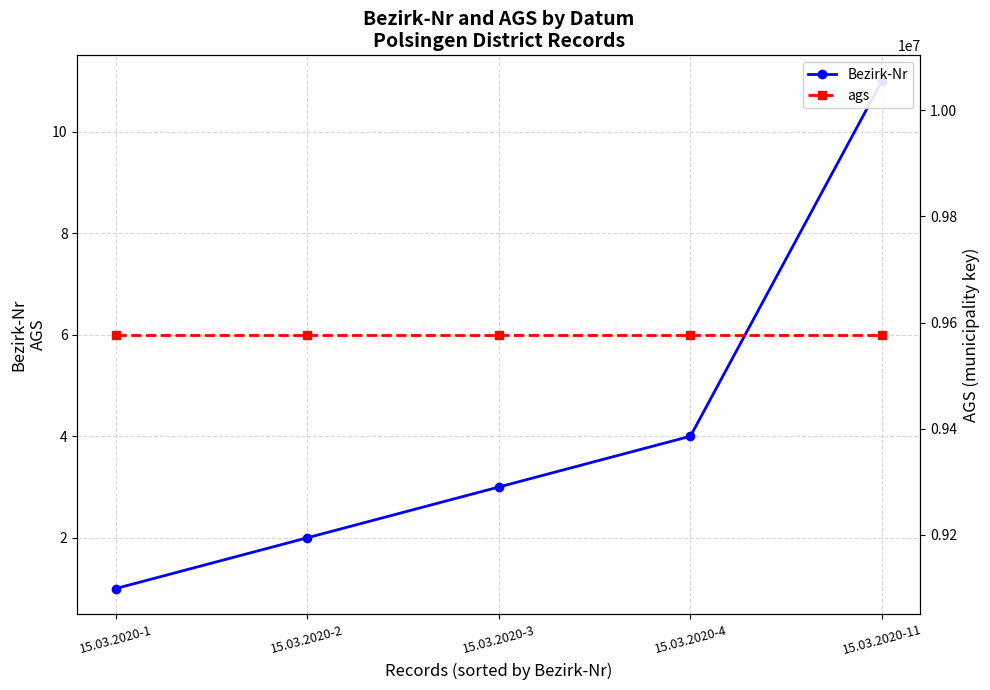

True or false: ags has more than 0 points higher than both neighbors.

False